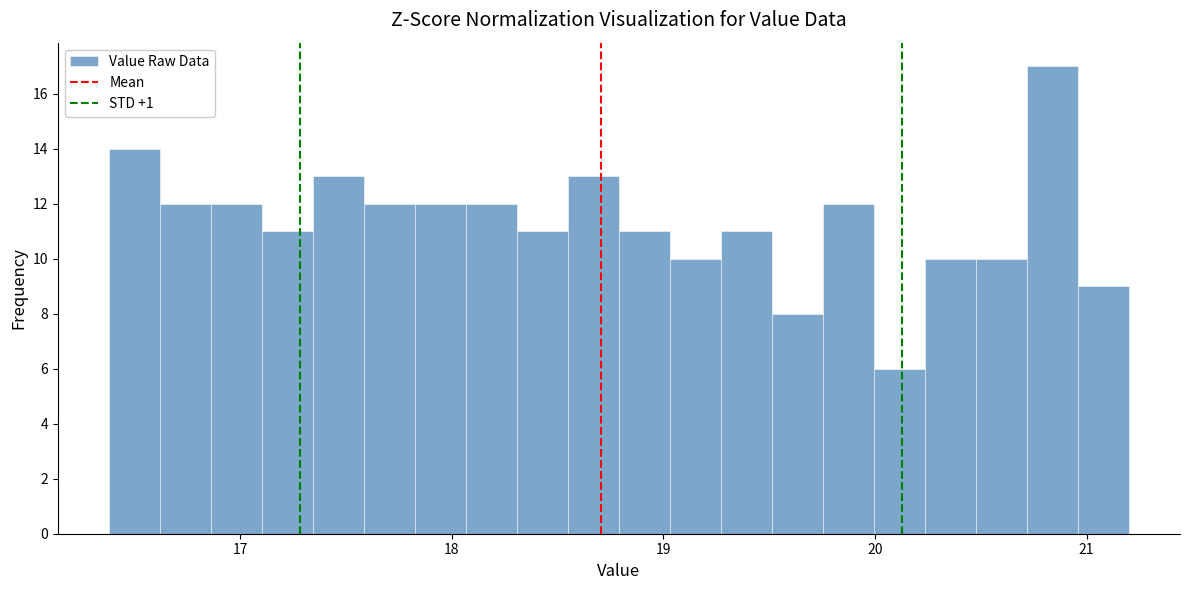

Around what value on the x-axis is the tallest bar? Give the approximate position of its centre, as read against the axis.

20.8